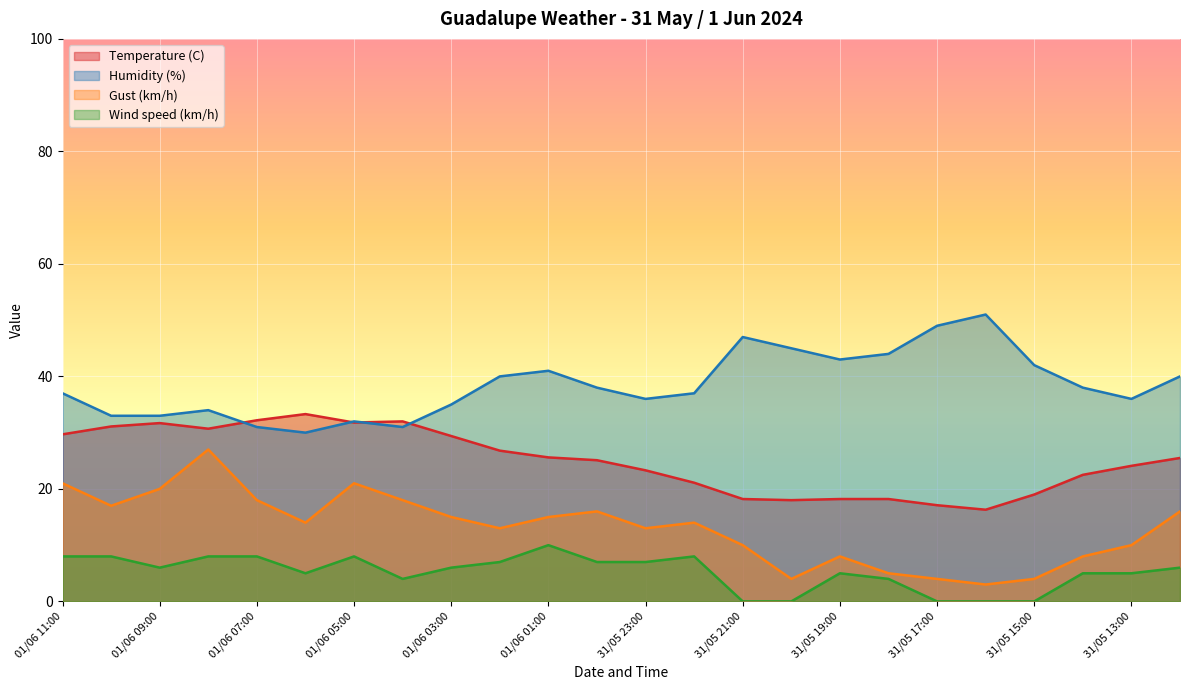

True or false: Temperature (C) and Wind speed (km/h) cross at least once.

False